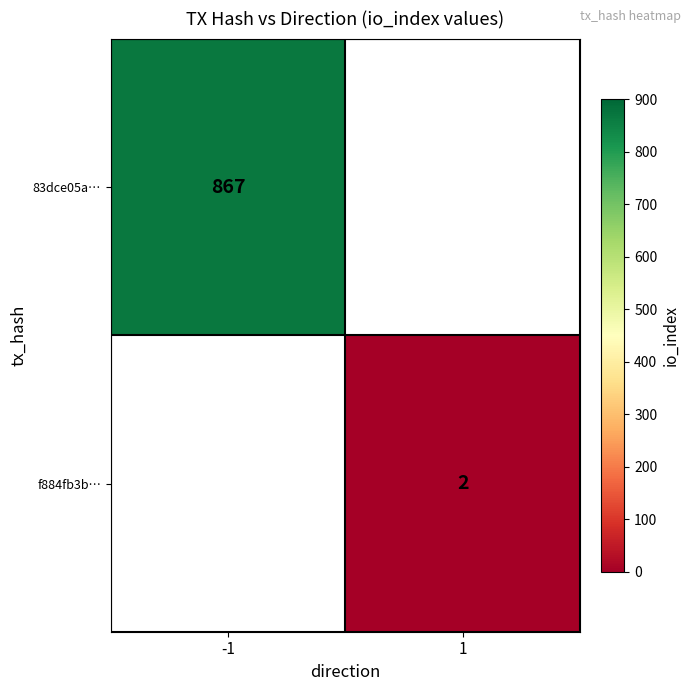

The 83dce05a… series shows 358 at -1. True or false?

False